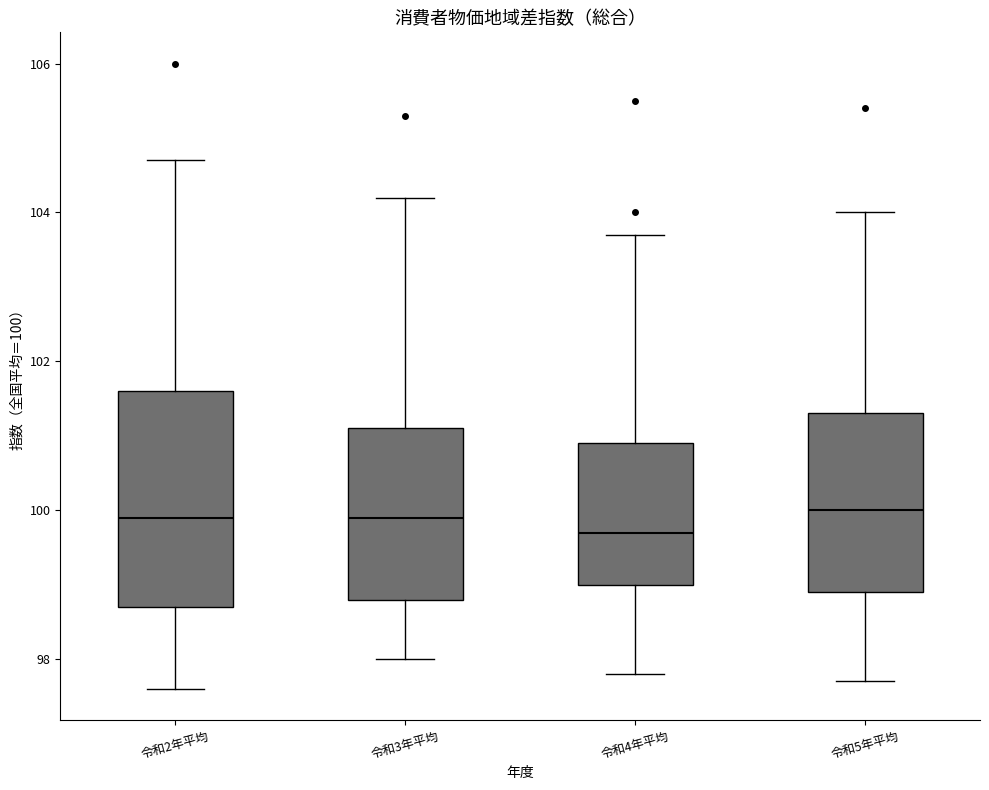

Where does the median line of the box for 令和3年平均 sit on the y-axis? The values are not printed on the chart, so give them approximately, as read against the axis.

100.0